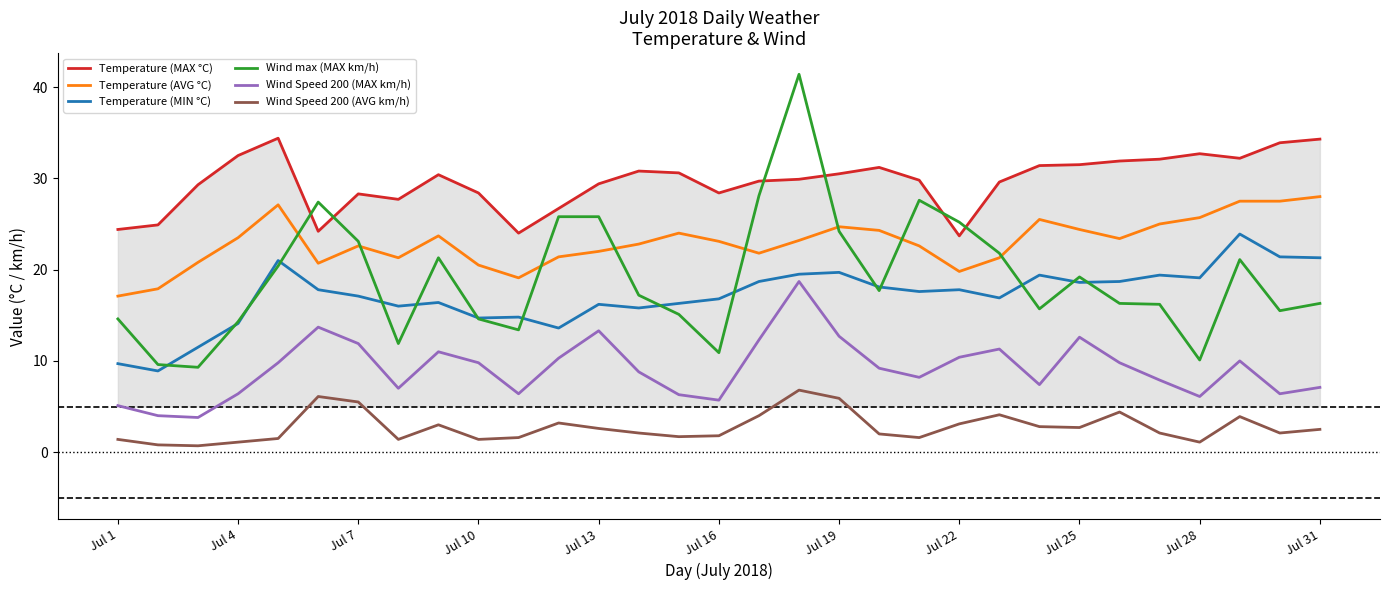

True or false: Wind Speed 200 (MAX km/h) and Temperature (MAX °C) cross at least once.

False